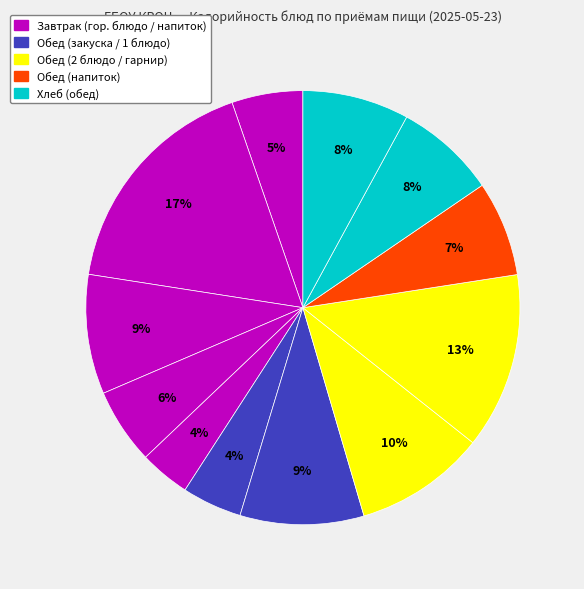

To the nearest percent, what is the average slice percentage?

8%